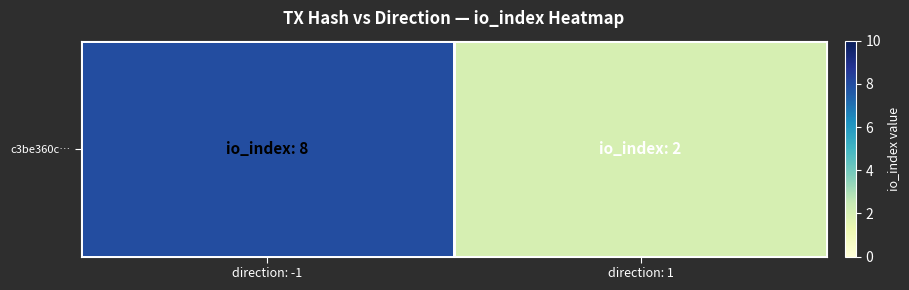

What is the sum of all values?

10